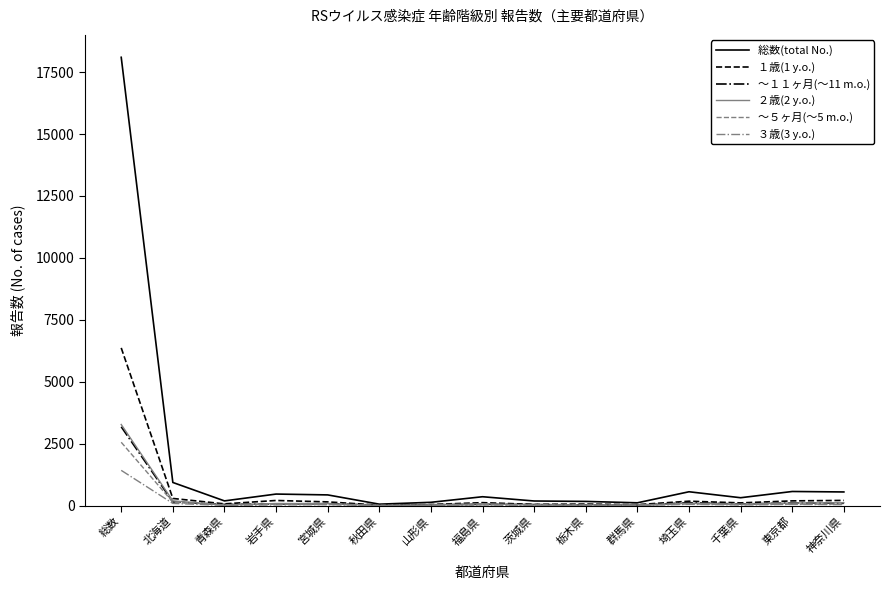

Count the number of data series in this chart.

6